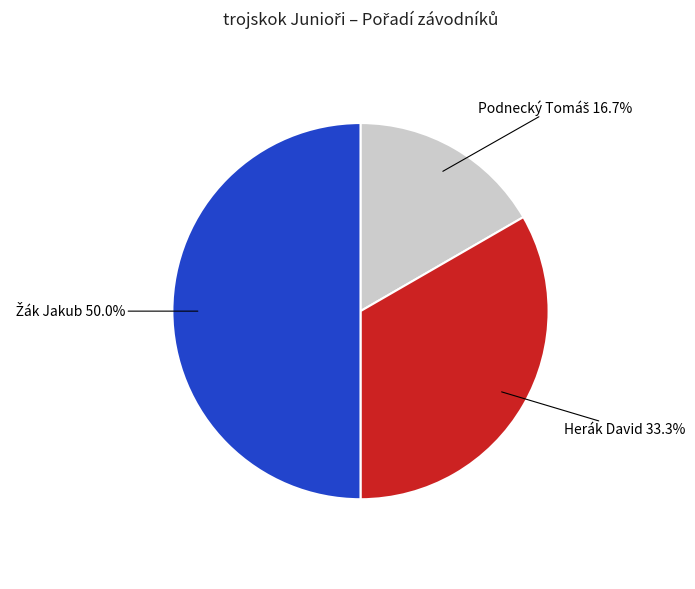

How many slices are in this pie chart?

3